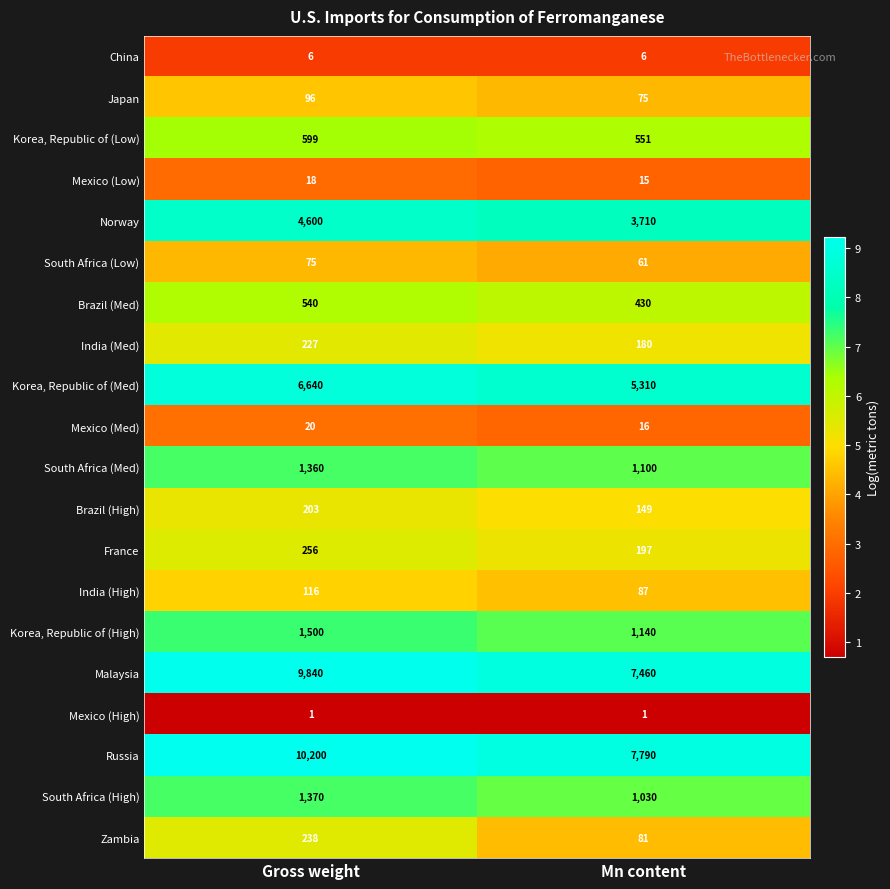

How many data points in India (Med) are less than 227?

1